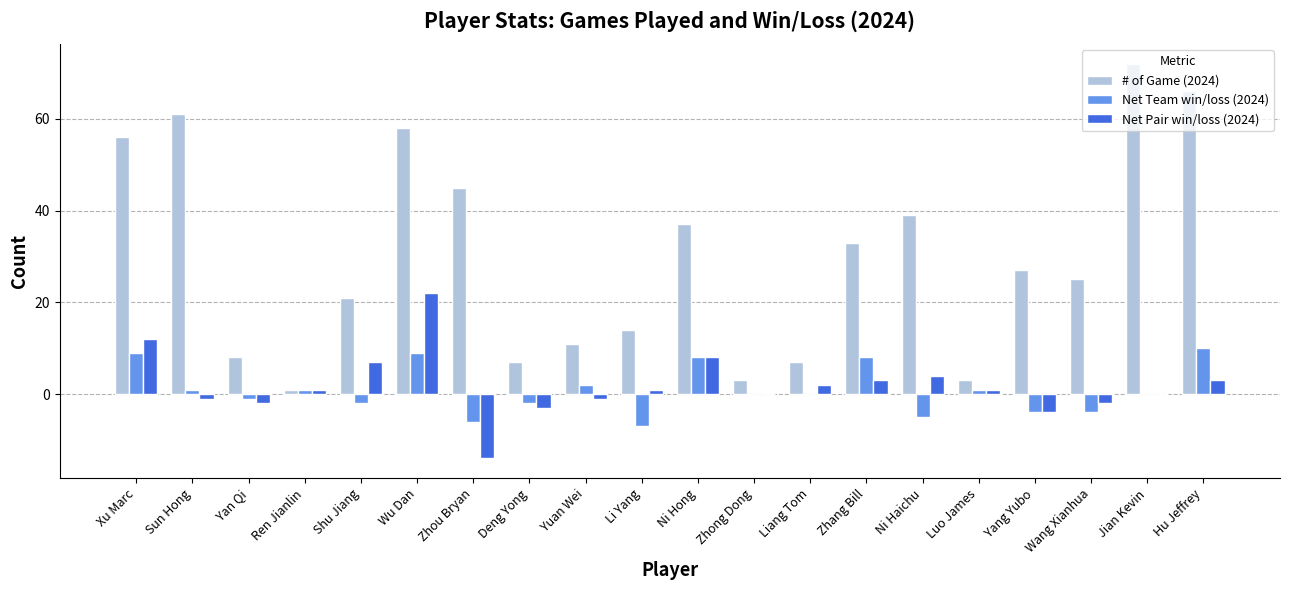

How many groups of bars are there?

20